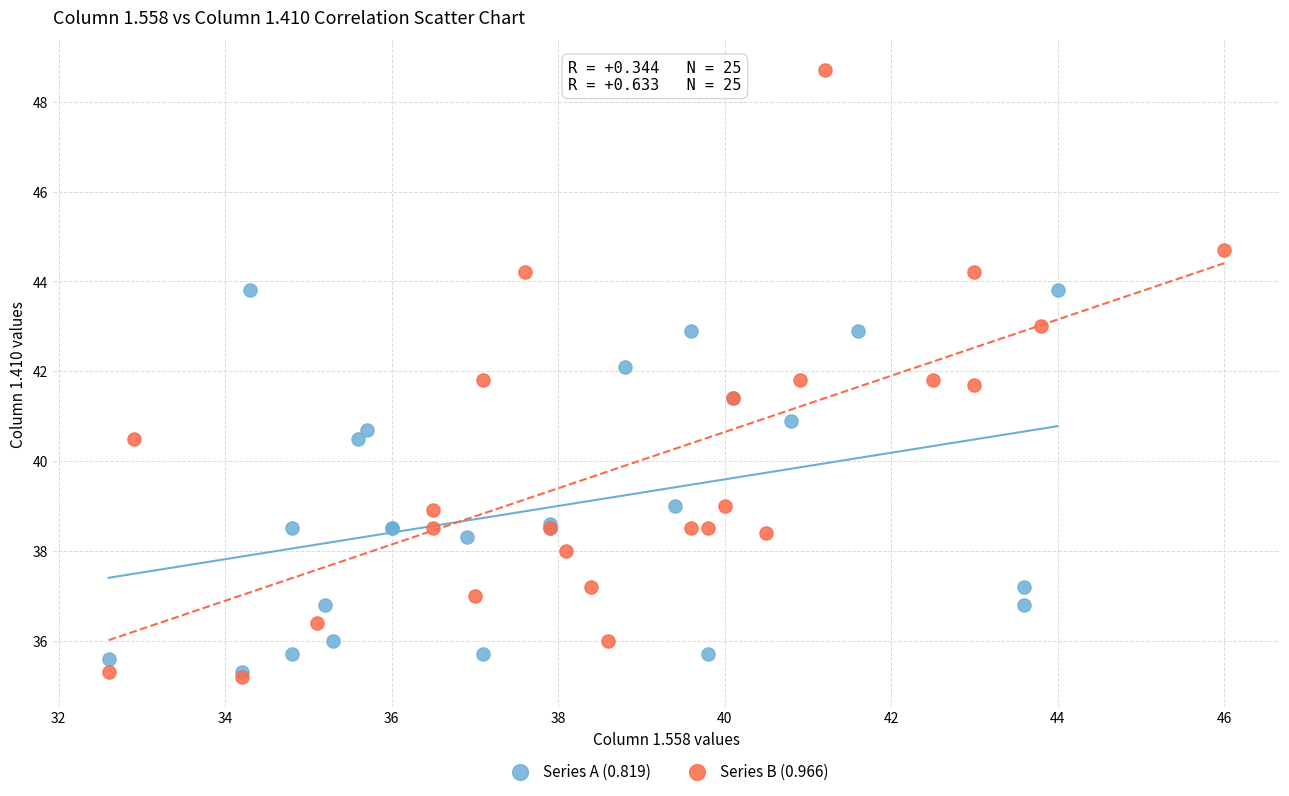

What are all the series names shown in the legend?

Series A (0.819), Series B (0.966)